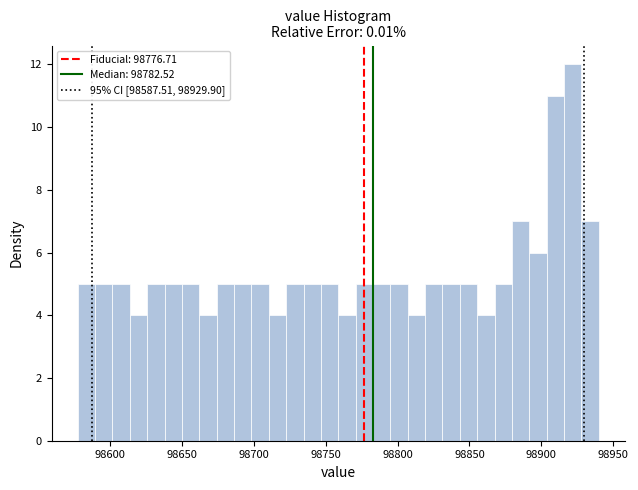

Around what value on the x-axis is the tallest bar? Give the approximate position of its centre, as read against the axis.

98920